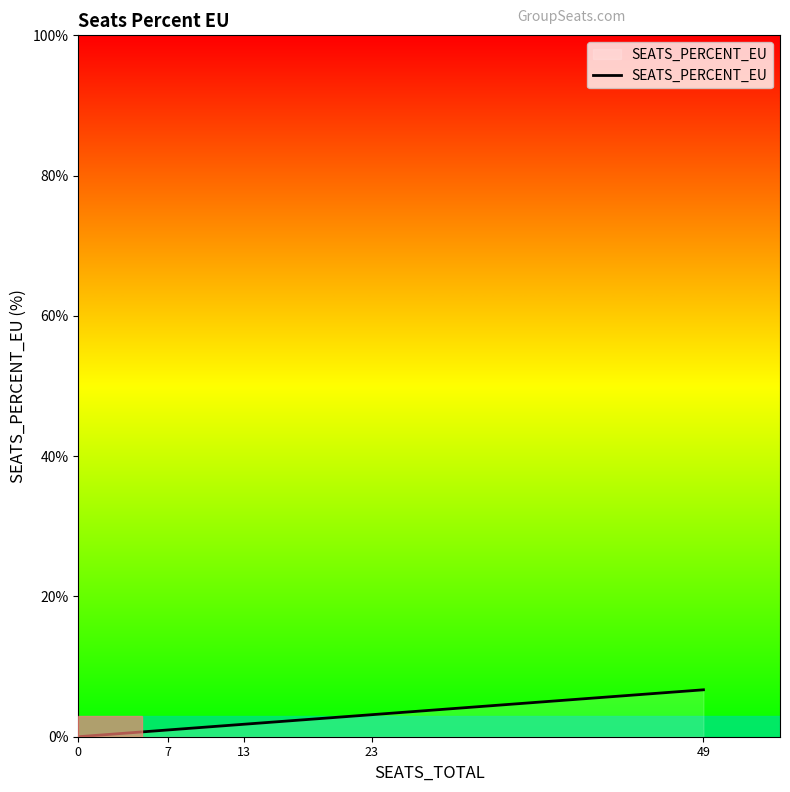

How many lines are shown in the chart?

1